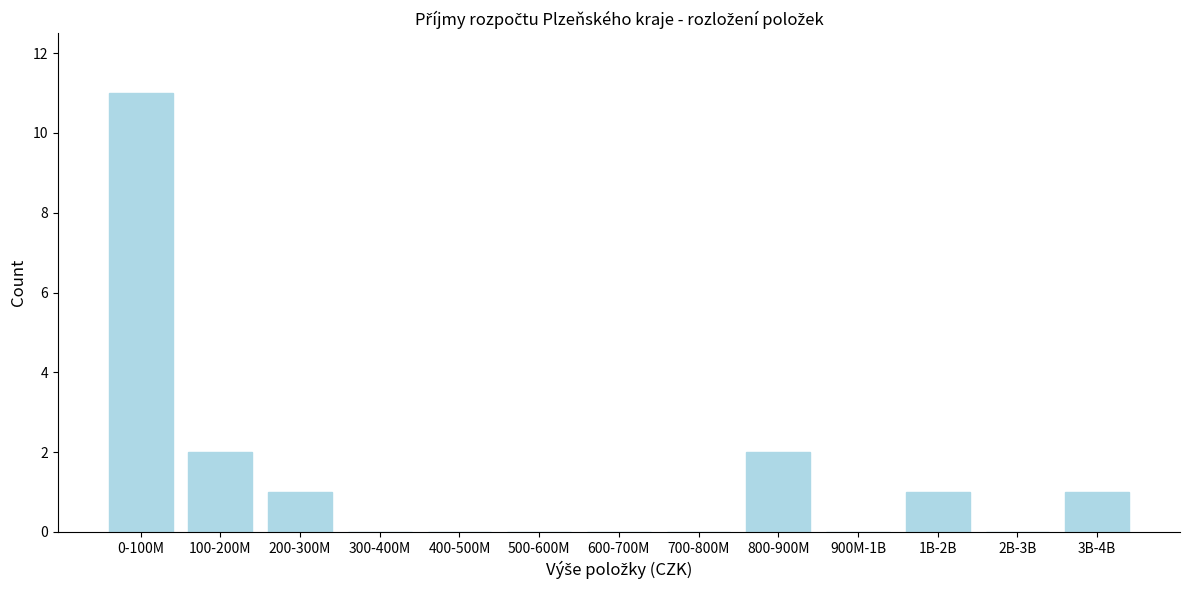

Reading right to left, list all the values displayed in this chart.

3B-4B=1	2B-3B=0	1B-2B=1	900M-1B=0	800-900M=2	700-800M=0	600-700M=0	500-600M=0	400-500M=0	300-400M=0	200-300M=1	100-200M=2	0-100M=11